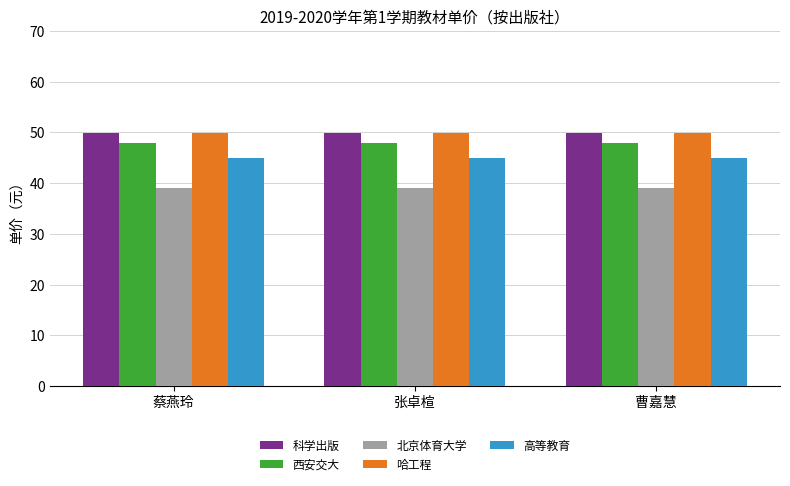

What is the total value across all series at 蔡燕玲?

231.7